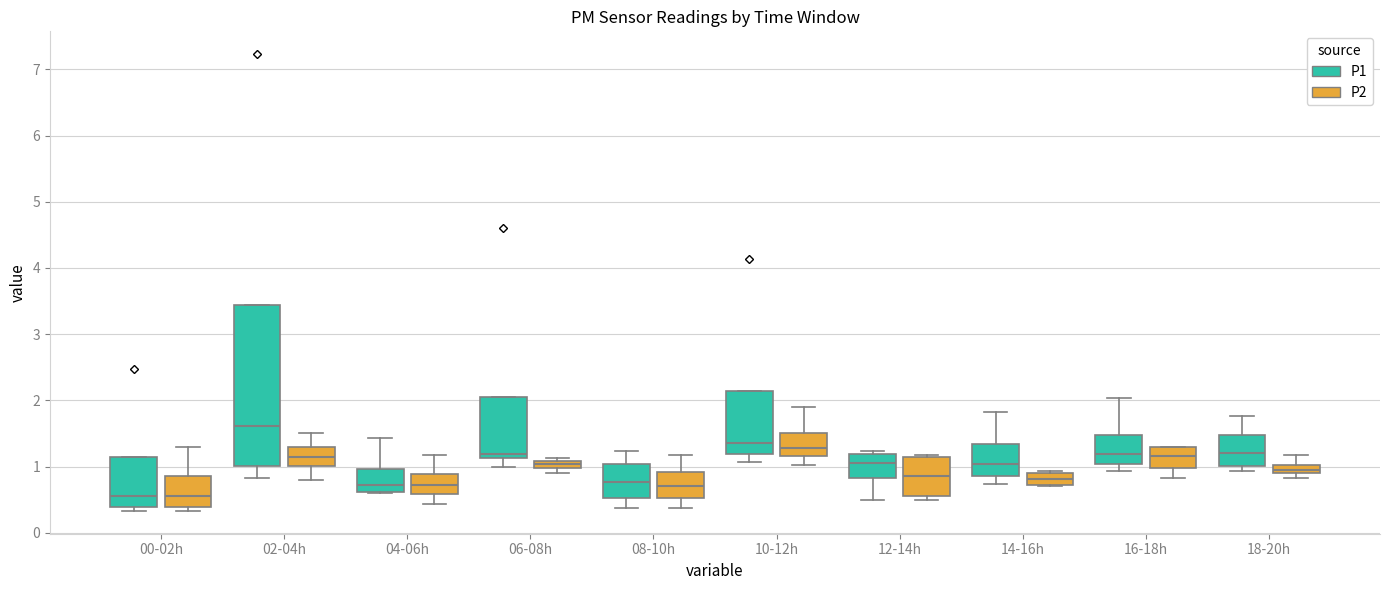

Comparing the boxes themselves (not the whiskers), which one is the tallest?

02-04h (P1)